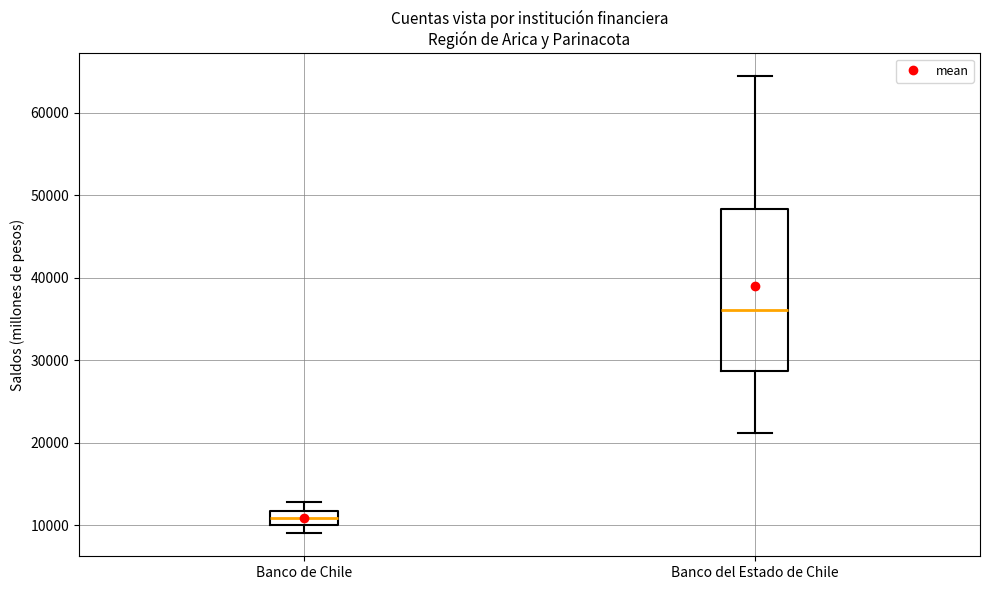

Which box's median line is the highest?

Banco del Estado de Chile